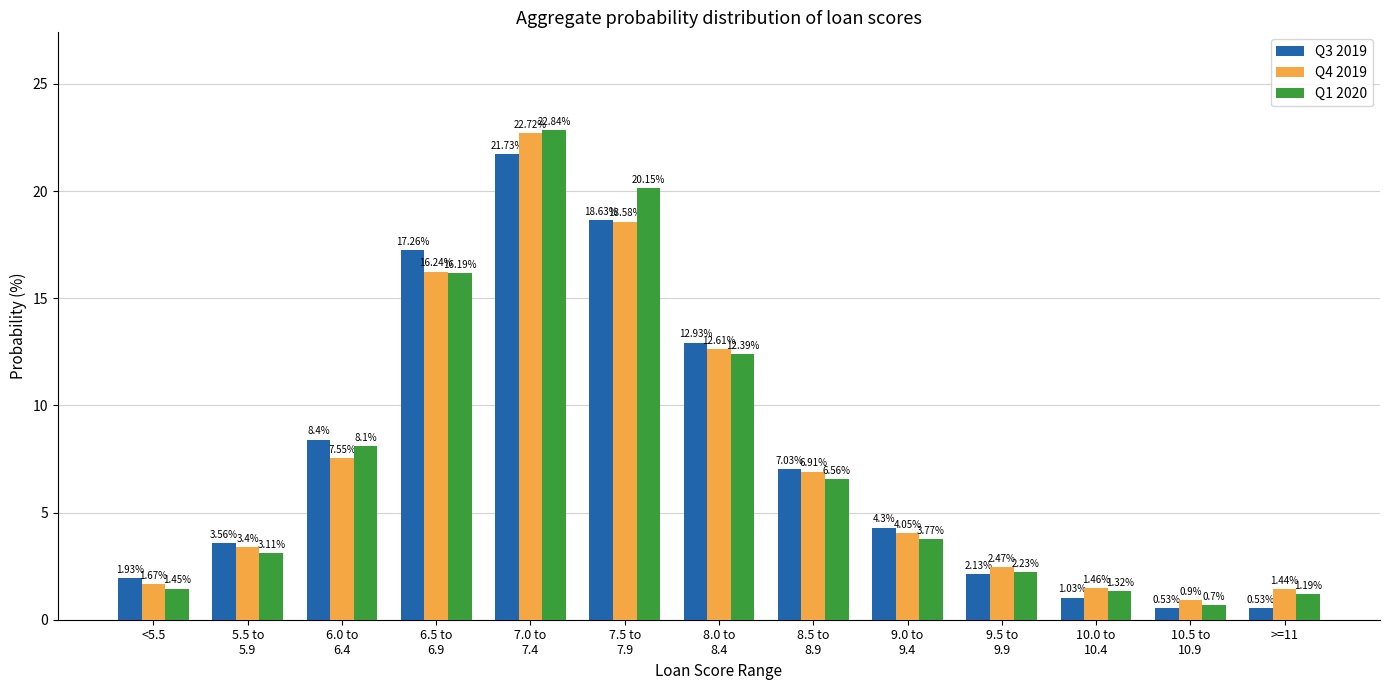

What are all the series names shown in the legend?

Q3 2019, Q4 2019, Q1 2020